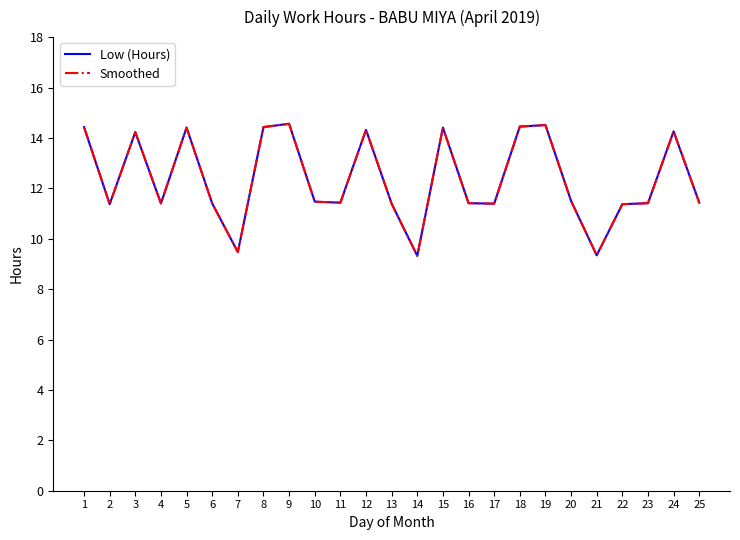

How many interior local peaks does the Smoothed series have?

7